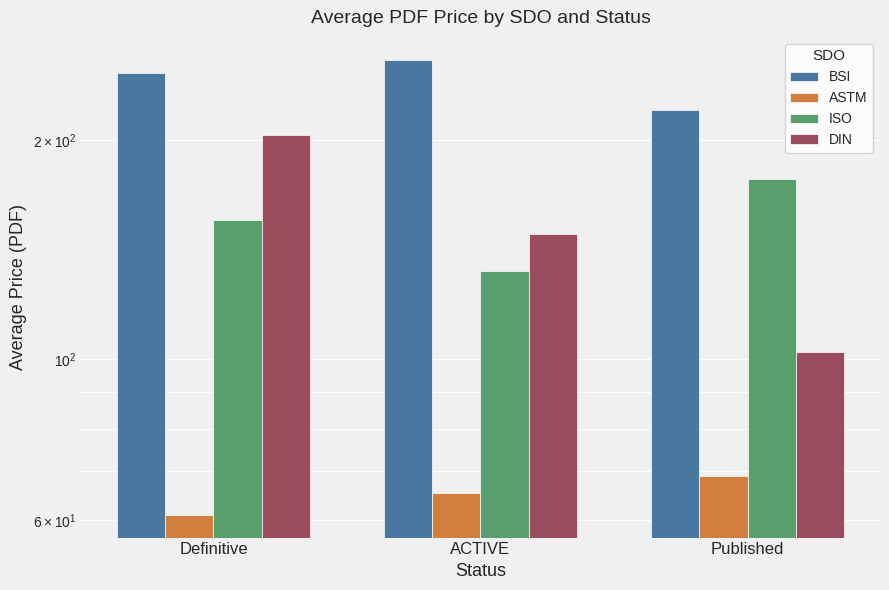

How many bars are there in total?

12